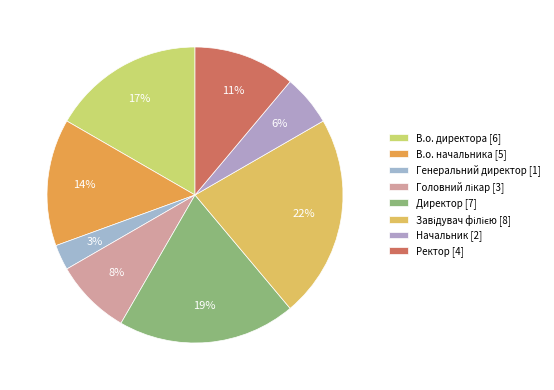

What is the ratio of the value at Генеральний директор to the value at Начальник?

0.5